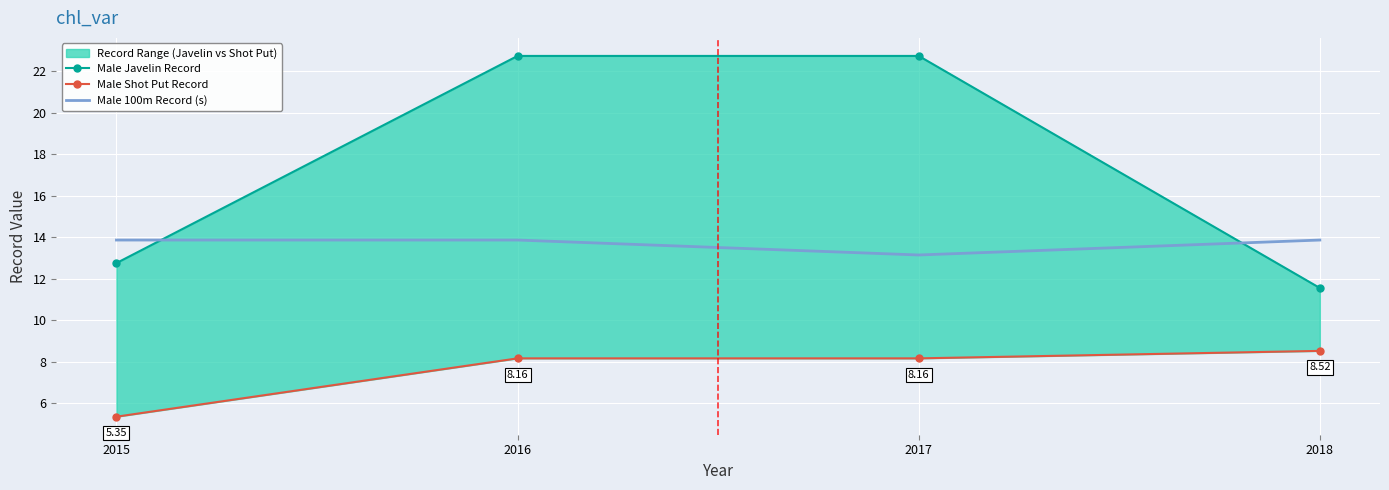

Reading left to right, list all the values displayed in this chart.

Male Javelin Record: 12.8	22.7	22.7	11.6
Male Shot Put Record: 5.3	8.2	8.2	8.5
Male 100m Record (s): 13.9	13.9	13.1	13.9